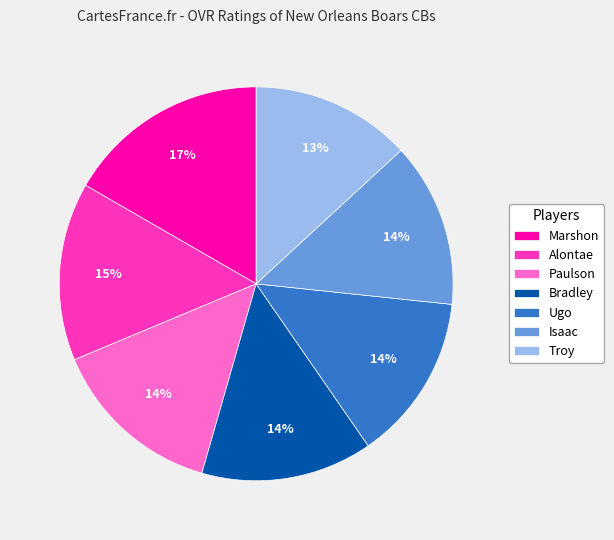

Between Marshon and Isaac, which is larger?

Marshon